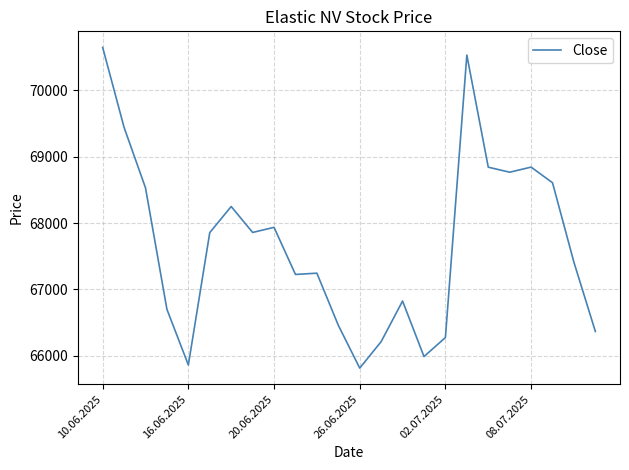

What is the difference between the maximum and minimum values?

4835